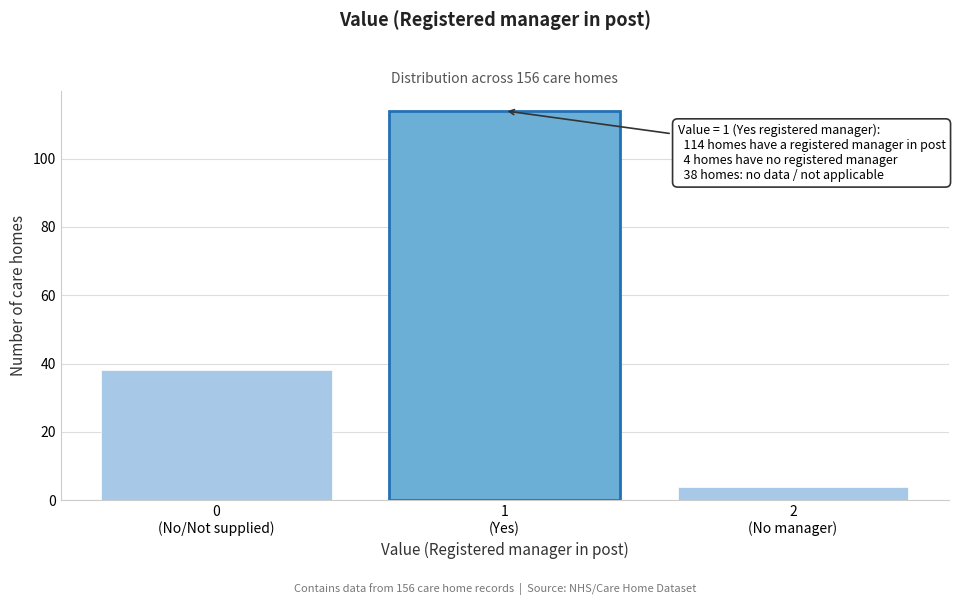

Reading left to right, what are all the values shown in this chart?

38	114	4